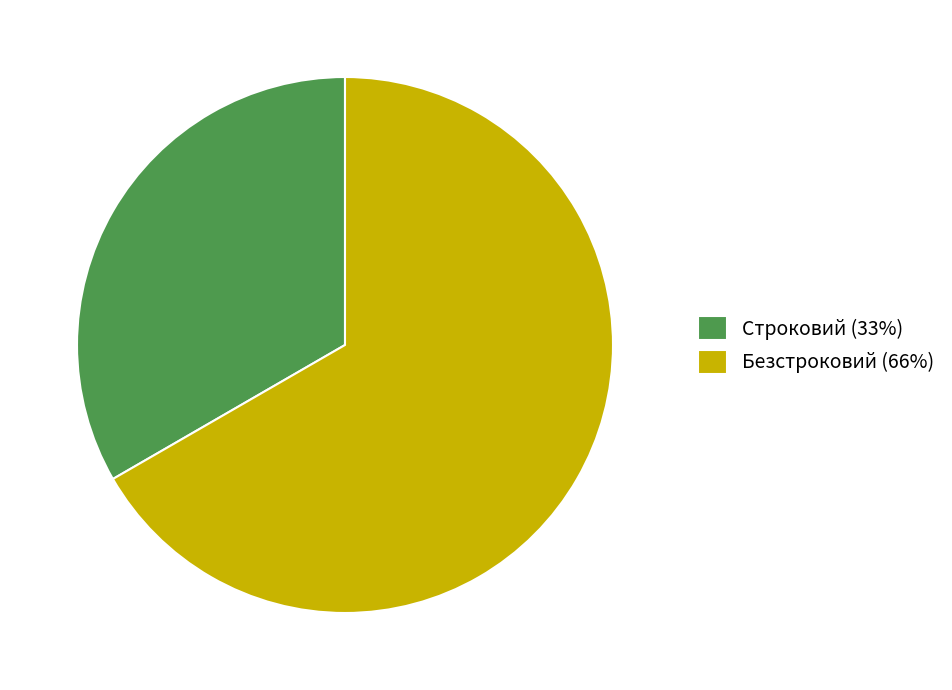

Does Строковий (33%) account for over 50% of the chart?

No